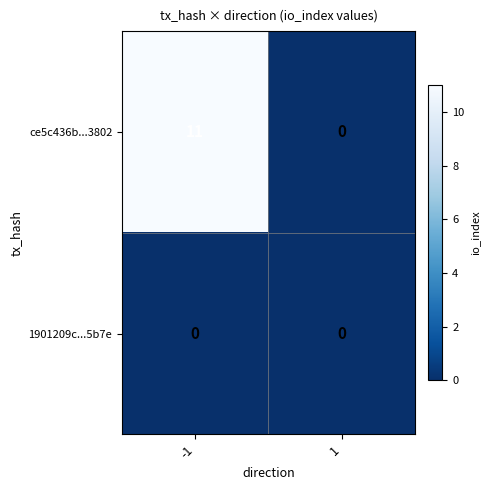

At how many categories does at least one series exceed 8?

1